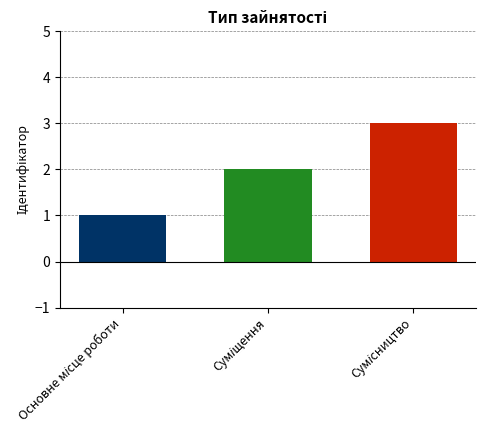

What is the greatest value displayed?

3